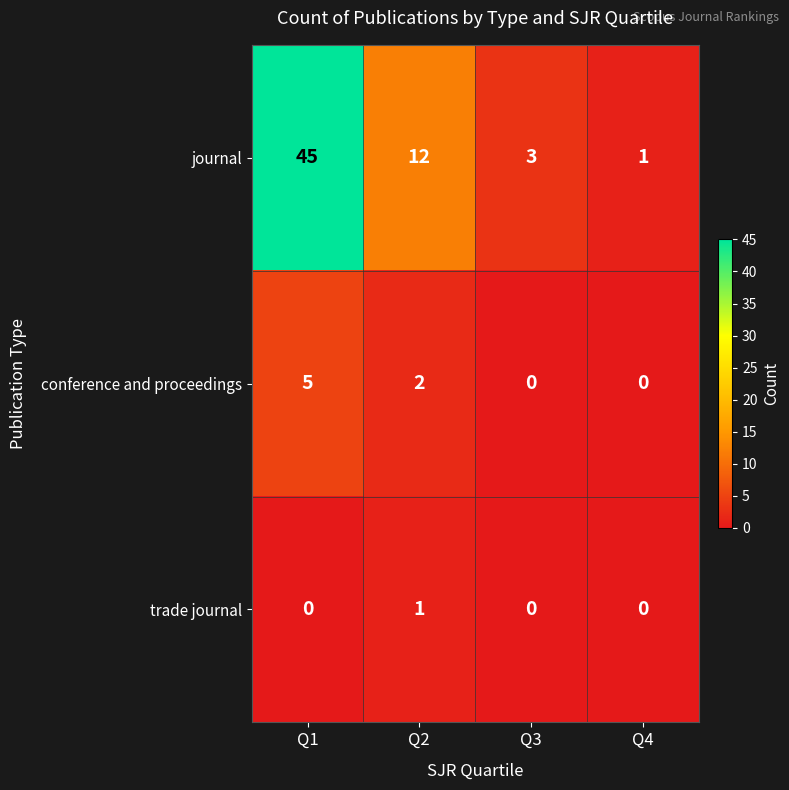

Is it true that journal equals 11 at Q1?

False